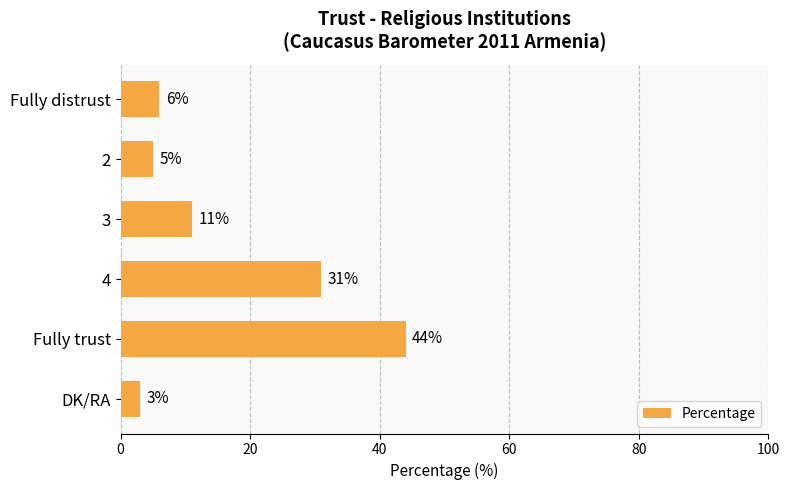

Read the value at 2.

5